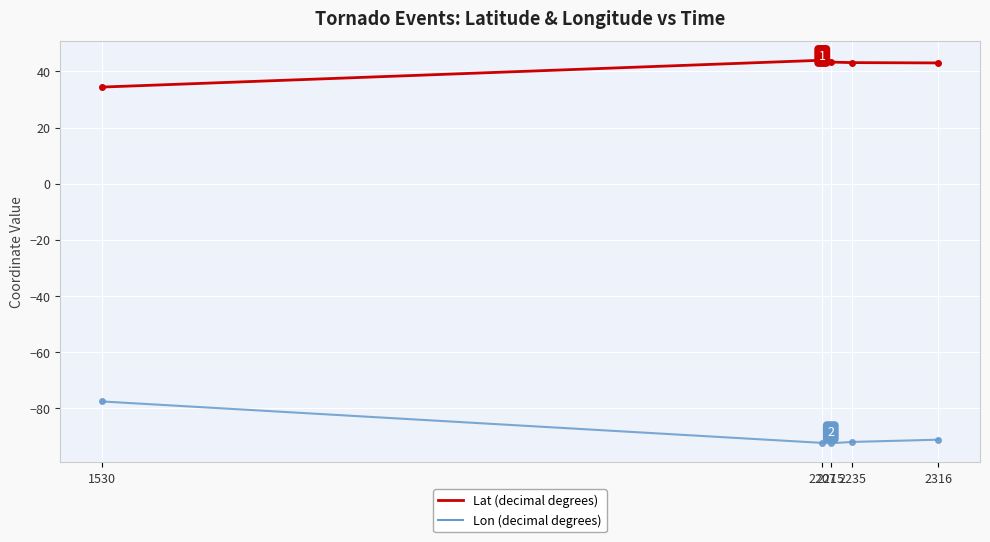

What is the greatest value displayed?

44.0